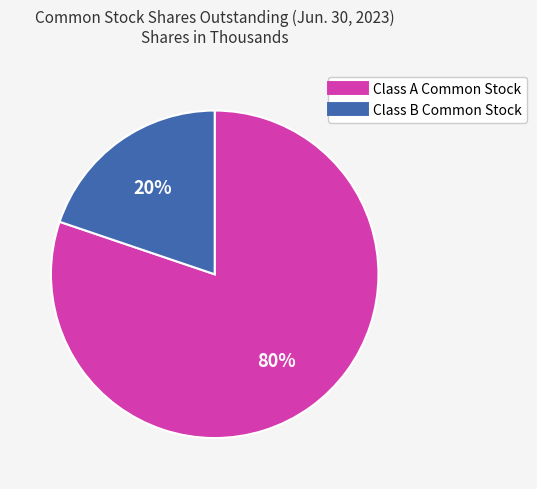

To the nearest percent, what is the average slice percentage?

50%